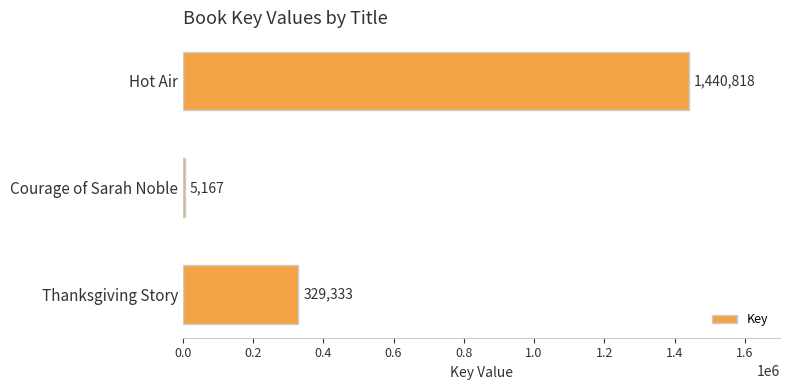

Which has a higher value, Hot Air or Thanksgiving Story?

Hot Air